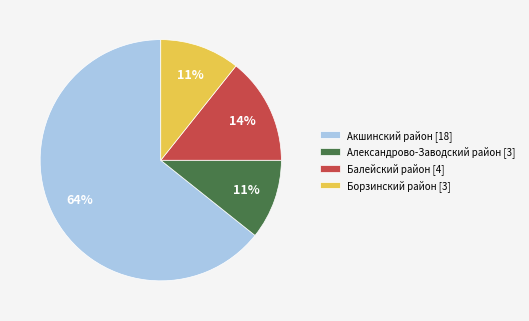

To the nearest percent, what is the difference between the Акшинский район [18] and Балейский район [4] slice percentages?

50%